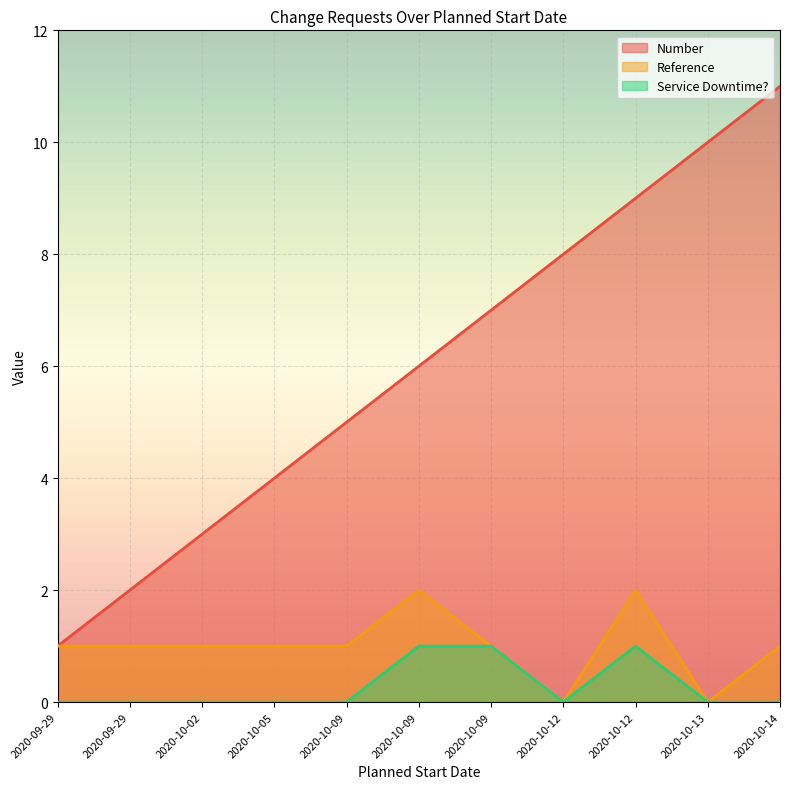

What is the difference between the highest and lowest values at 2020-10-02?

3